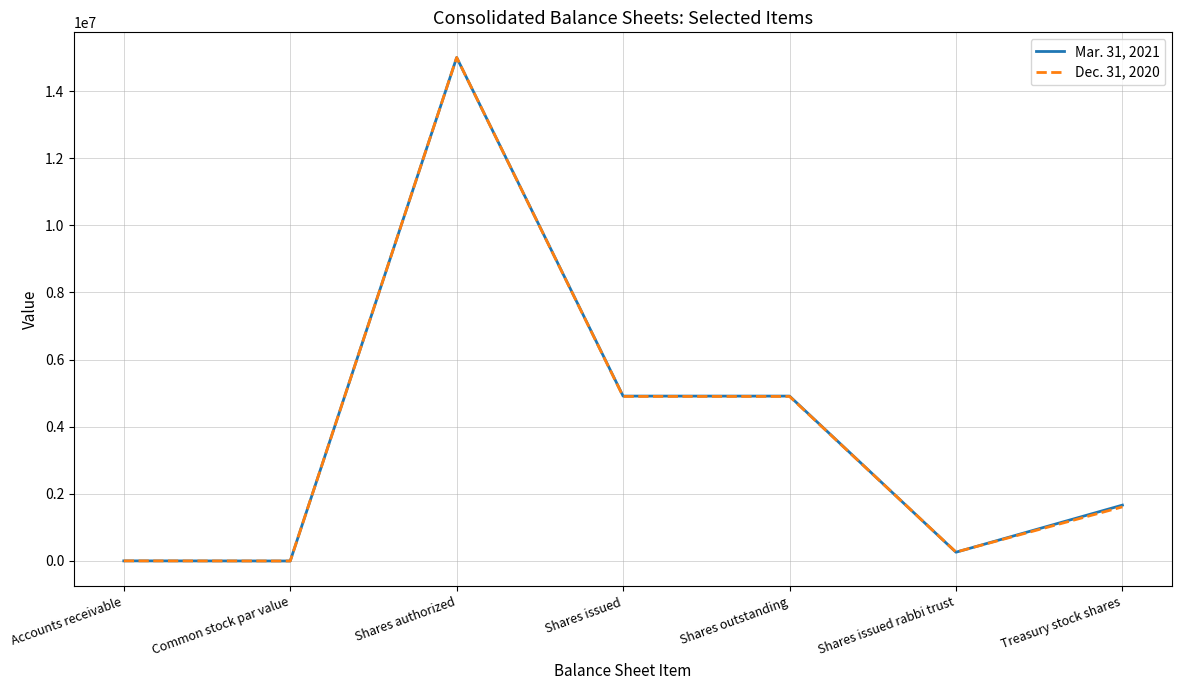

What is the average value of the Mar. 31, 2021 series?

3822236